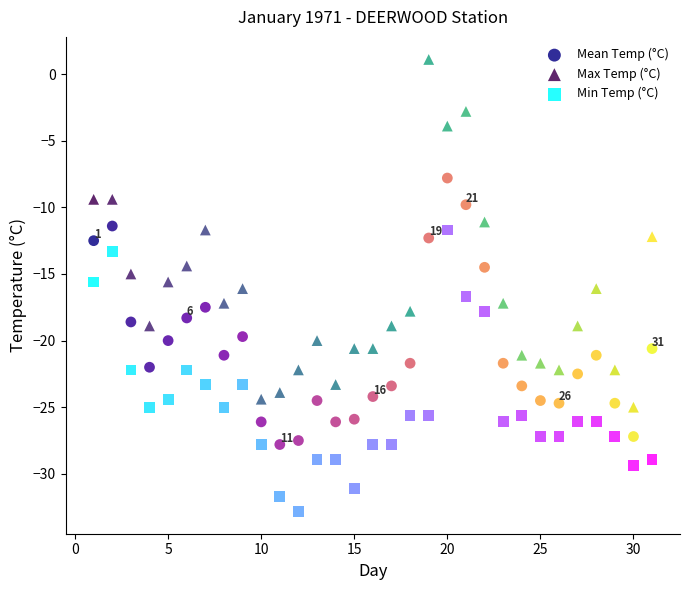

Across all data points, what is the range of X values (max minus min)?

30.0